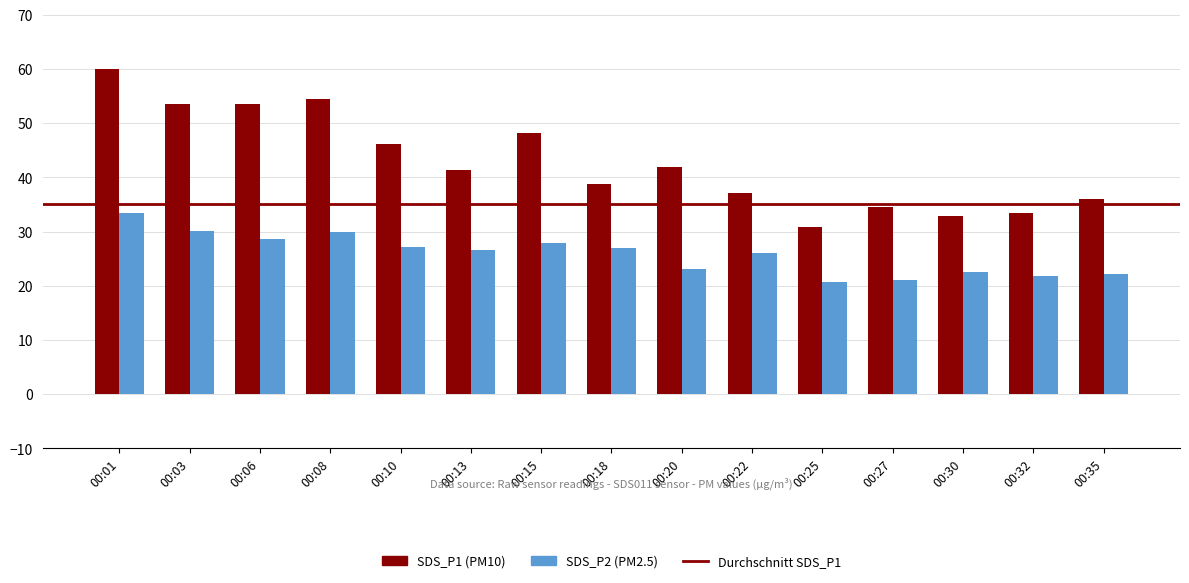

True or false: SDS_P2 (PM2.5) has a value of 11.6 at 00:18.

False